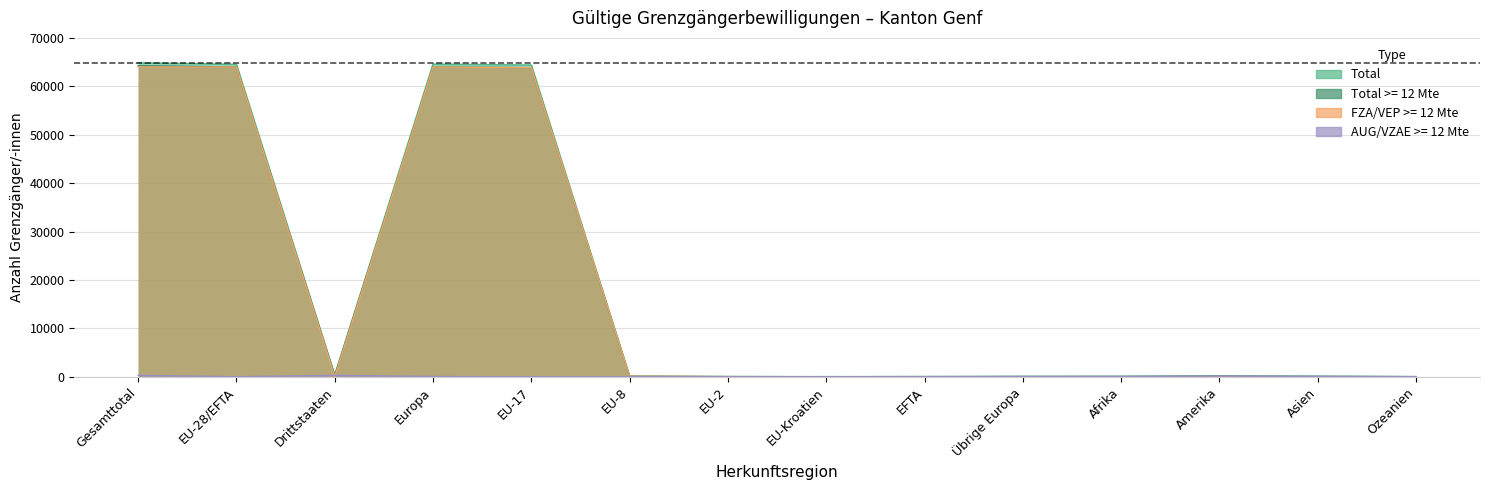

What is the difference between the second highest and minimum values in the AUG/VZAE >= 12 Mte series?

298